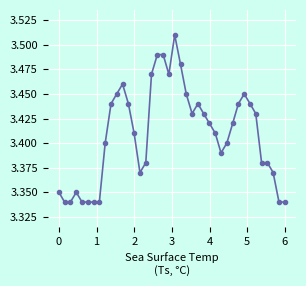

True or false: the data has more than 0 interior local peaks.

True